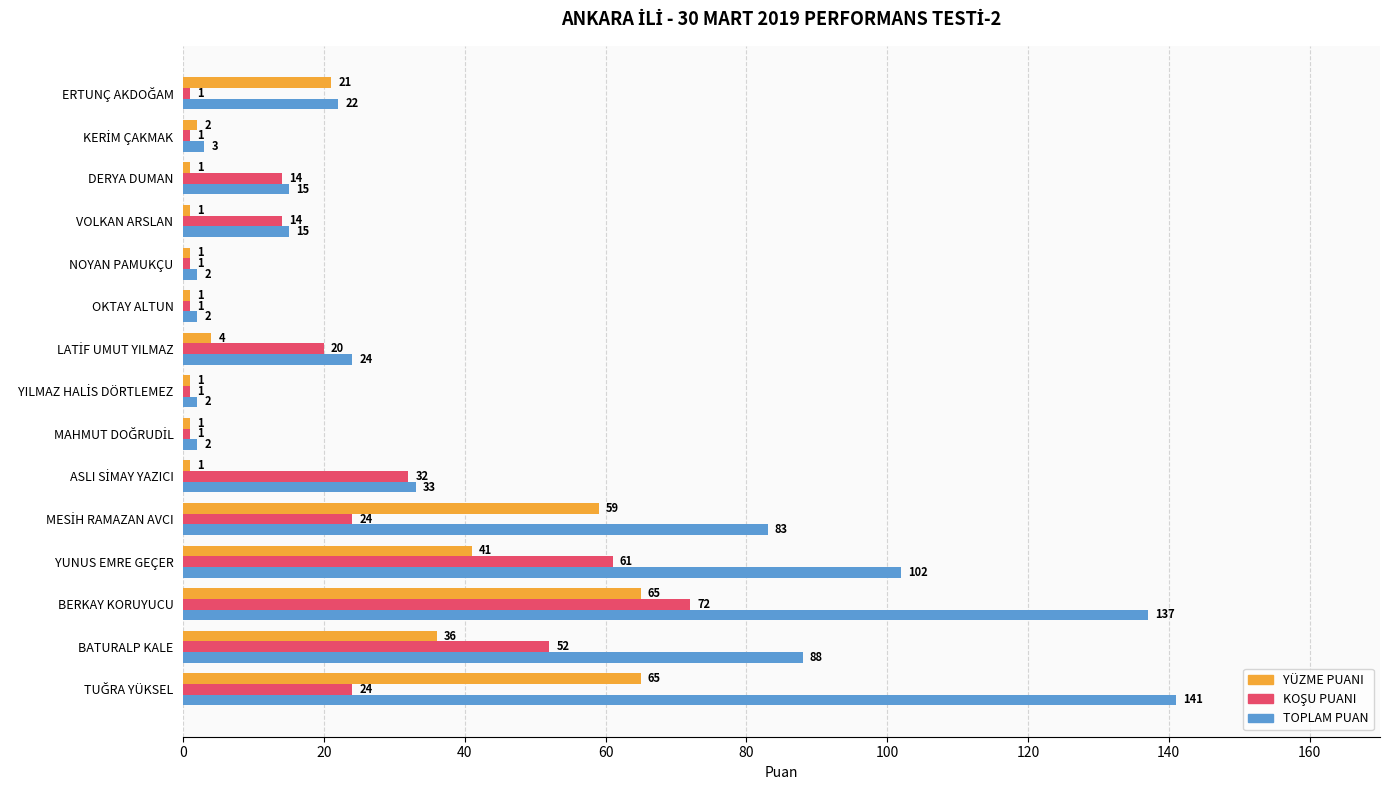

What is the difference between the maximum and minimum values in the YÜZME PUANI series?

64